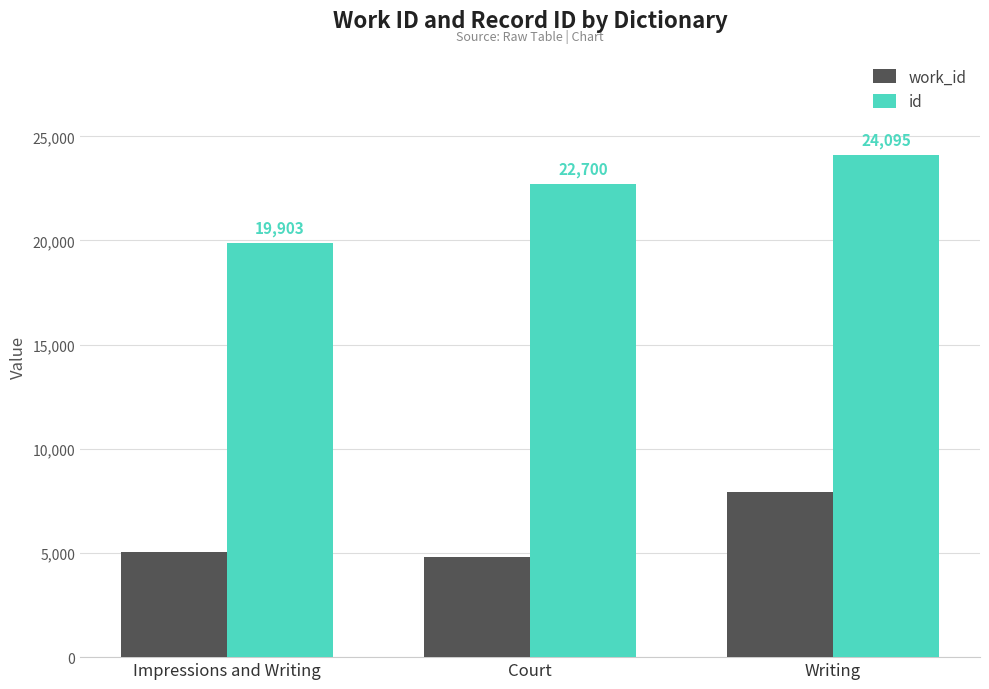

Reading left to right, extract all data points from this chart.

work_id: Impressions and Writing=5033	Court=4803	Writing=7946
id: Impressions and Writing=19903	Court=22700	Writing=24095